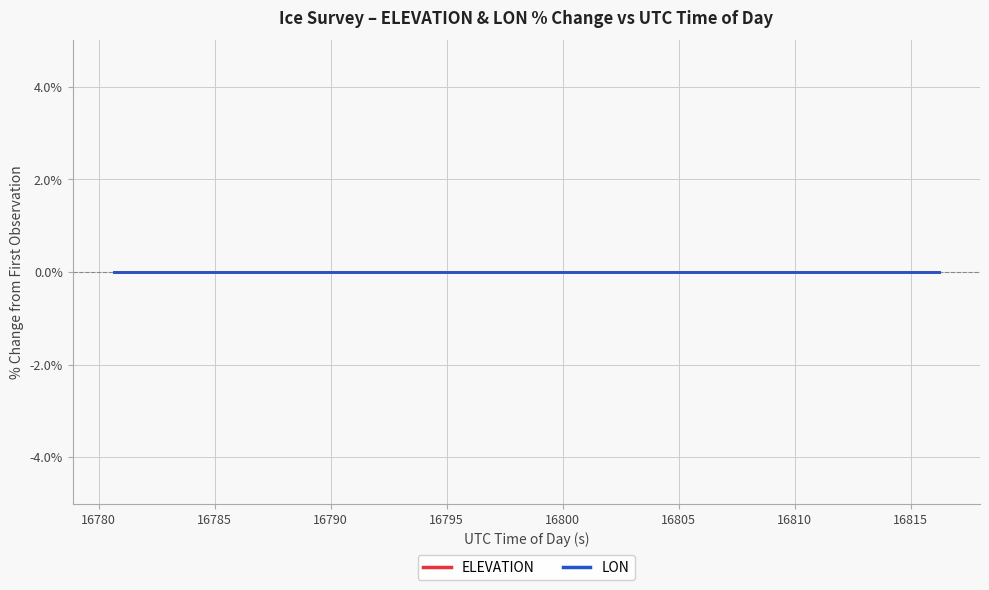

True or false: ELEVATION and LON intersect in this chart.

False